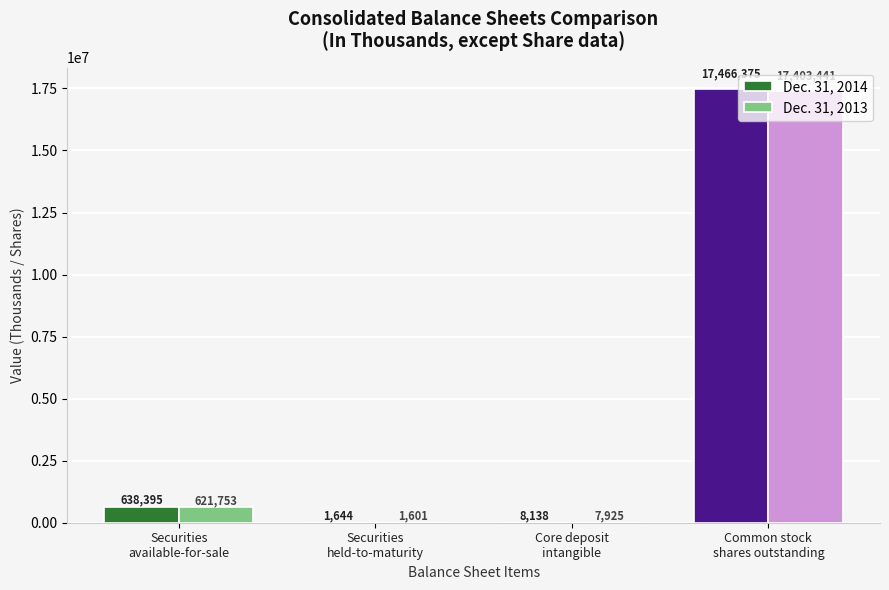

What is the sum of all Dec. 31, 2014 values?

18114552